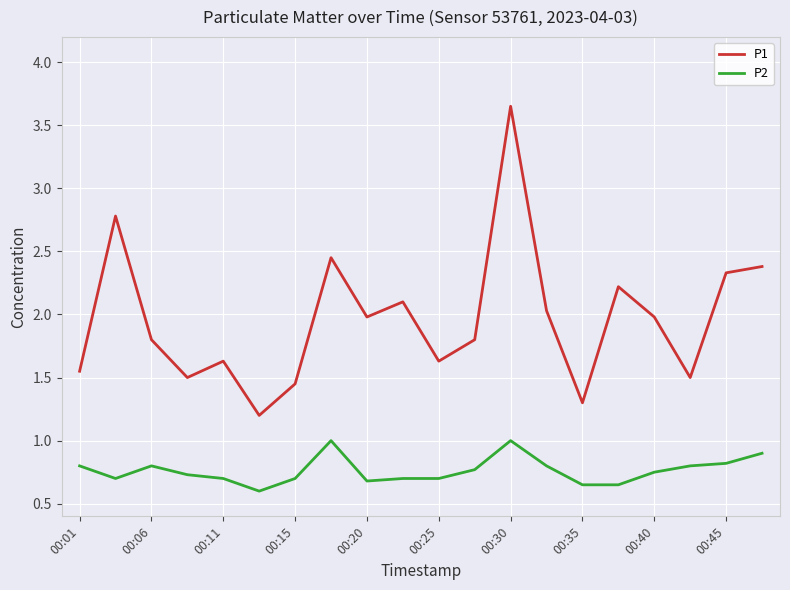

Rank the series by their maximum value, from lowest to highest.

P2, P1